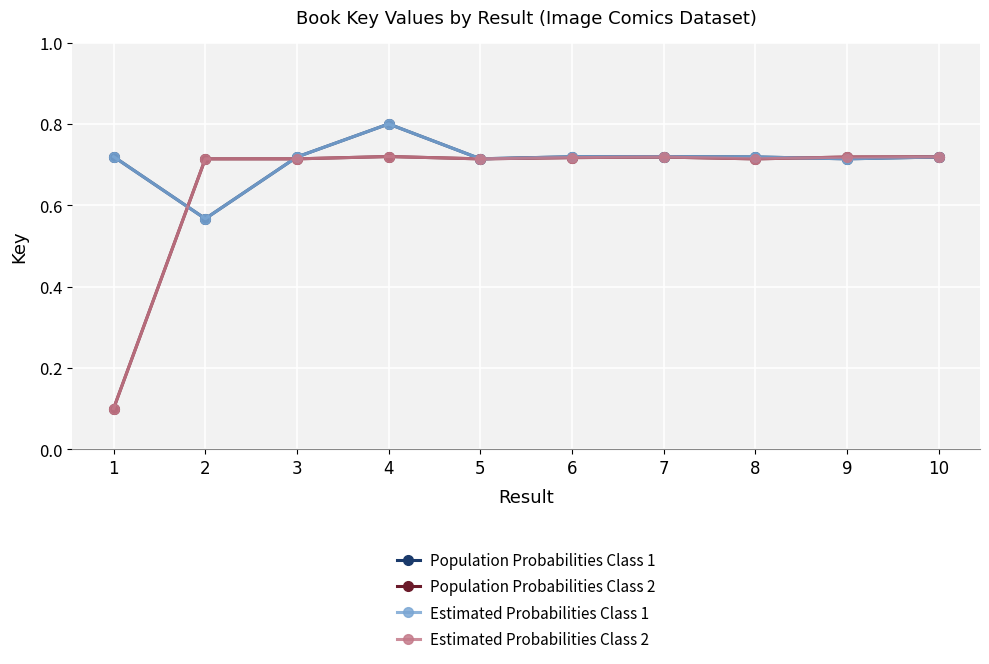

Is this an area chart (filled region under the line)?

No